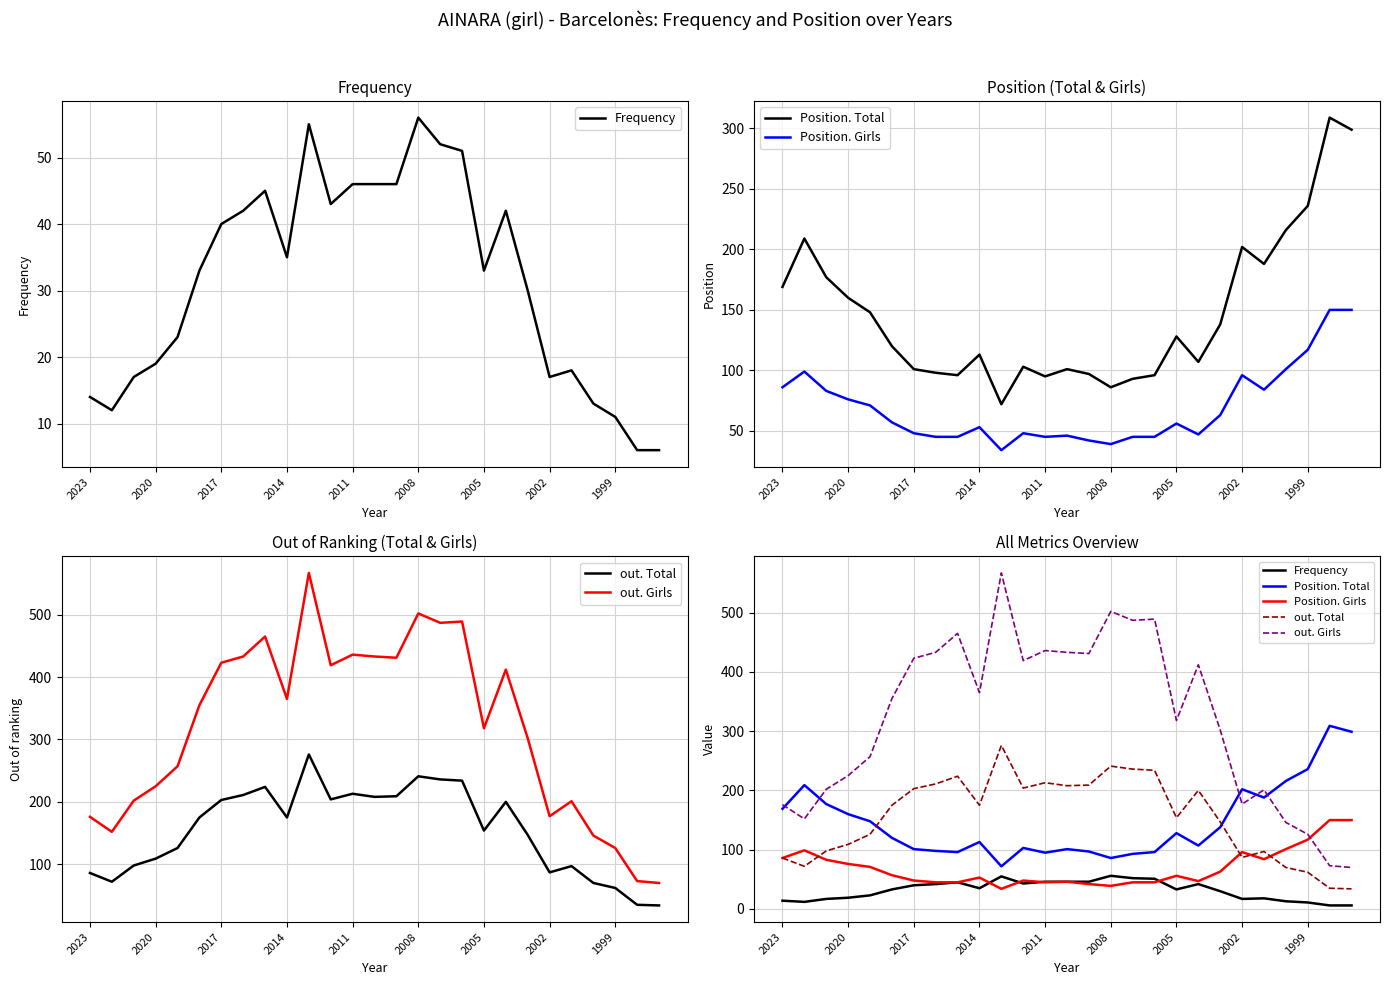

How many times do Position. Total and out. Girls cross each other?

5